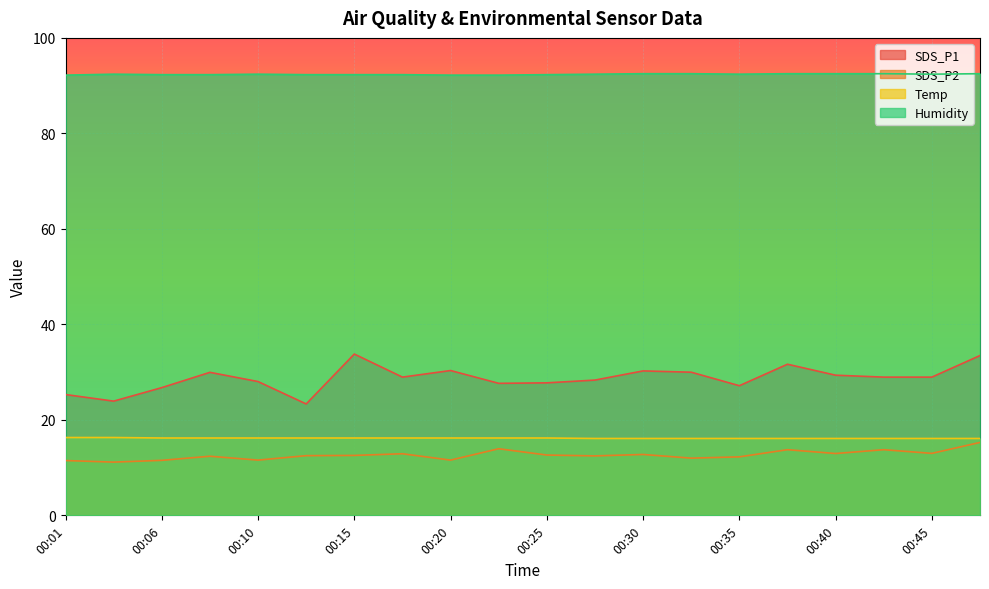

Which category has the highest value in the SDS_P1 series?

00:15